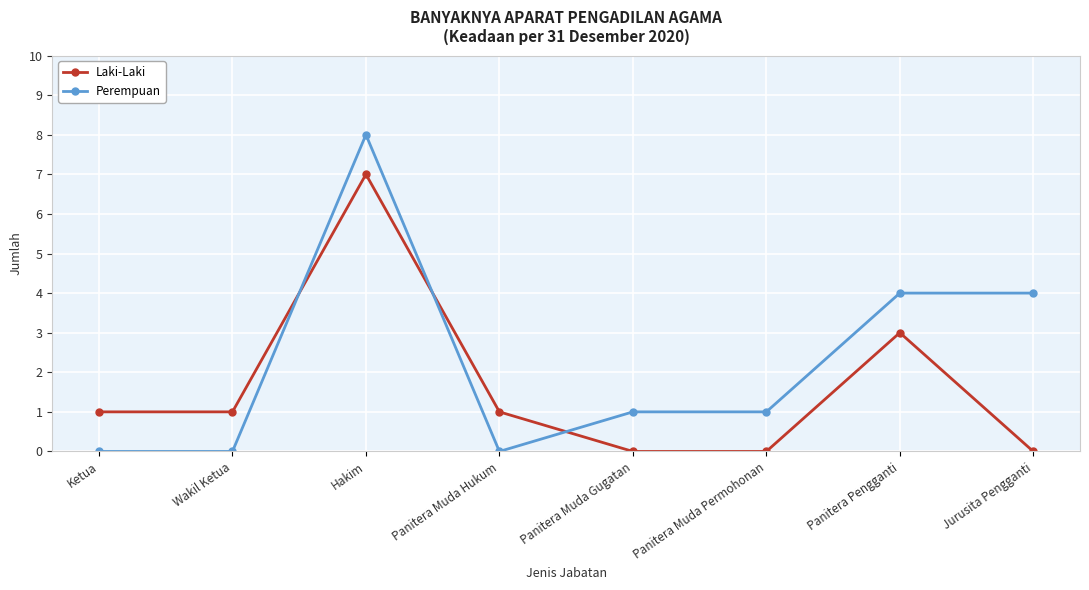

Rank the series by their average value, from lowest to highest.

Laki-Laki, Perempuan